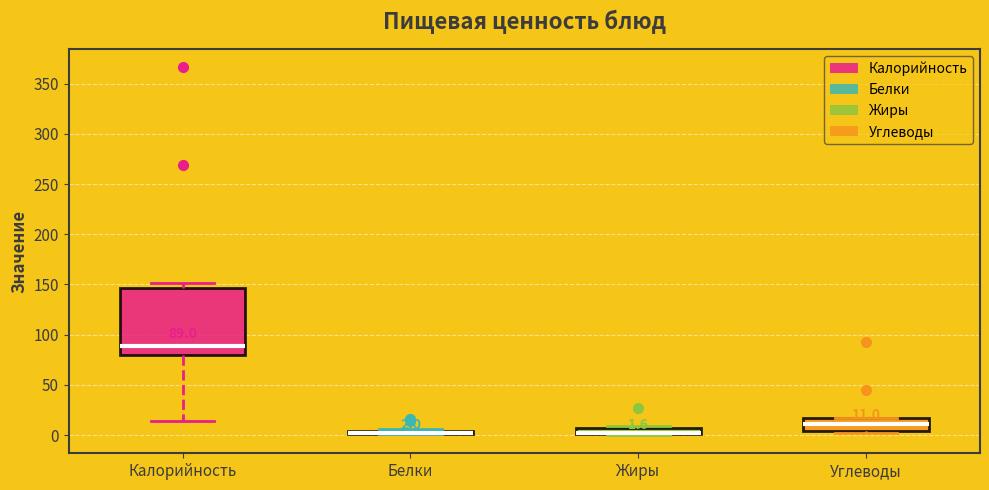

Comparing the boxes themselves (not the whiskers), which one is the tallest?

Калорийность